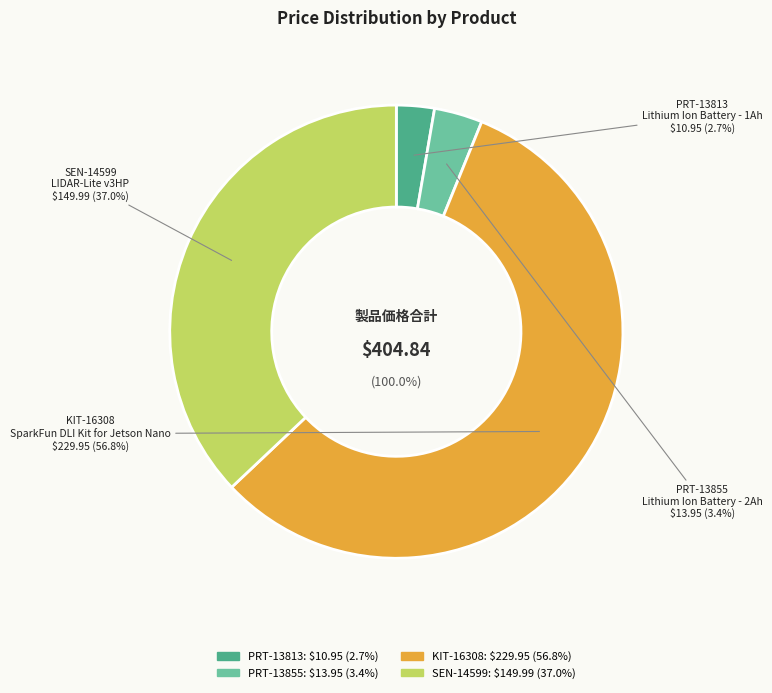

True or false: Lithium Ion Battery - 1Ah accounts for 3% of the total.

True